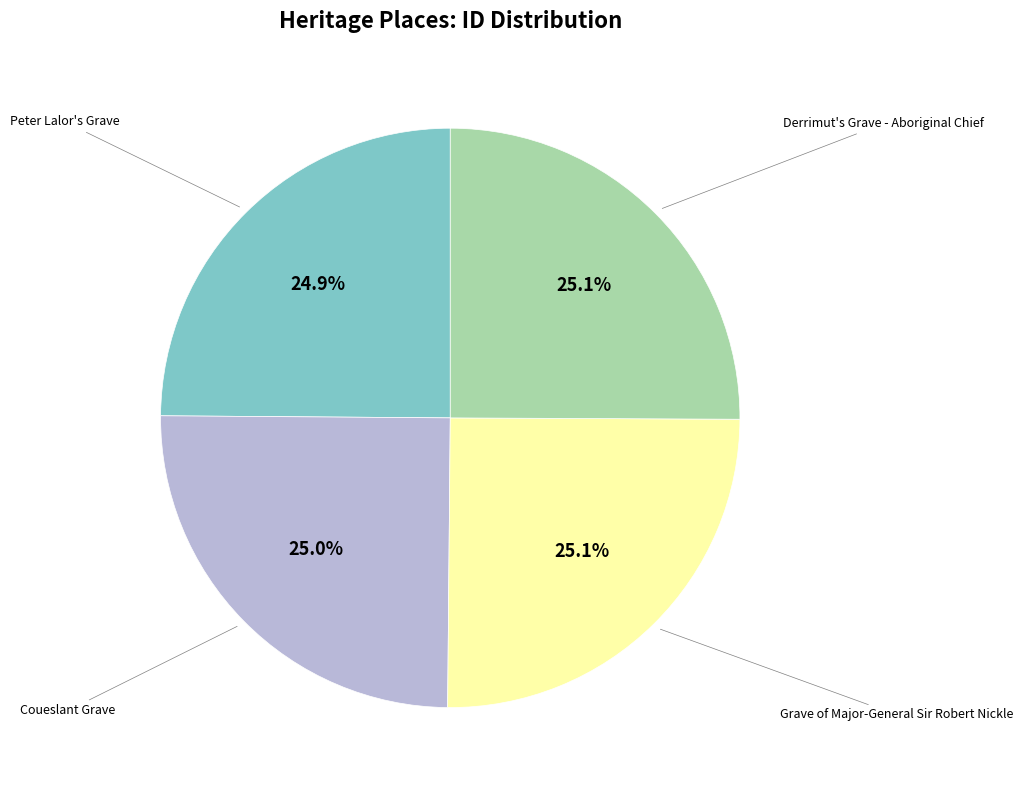

True or false: Coueslant Grave accounts for 32% of the total.

False